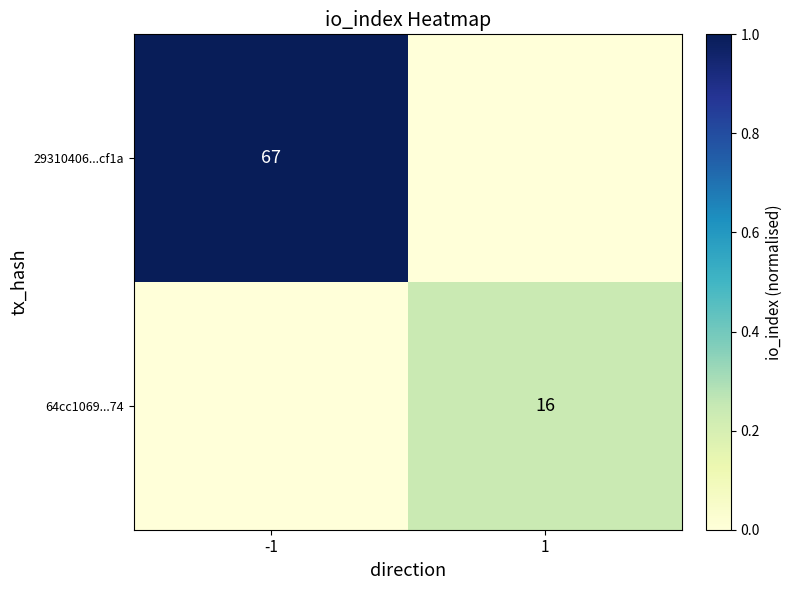

The 64cc1069...74 series shows 8 at 1. True or false?

False